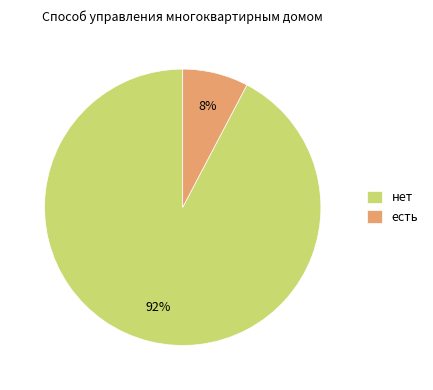

Does any single category account for the majority?

Yes